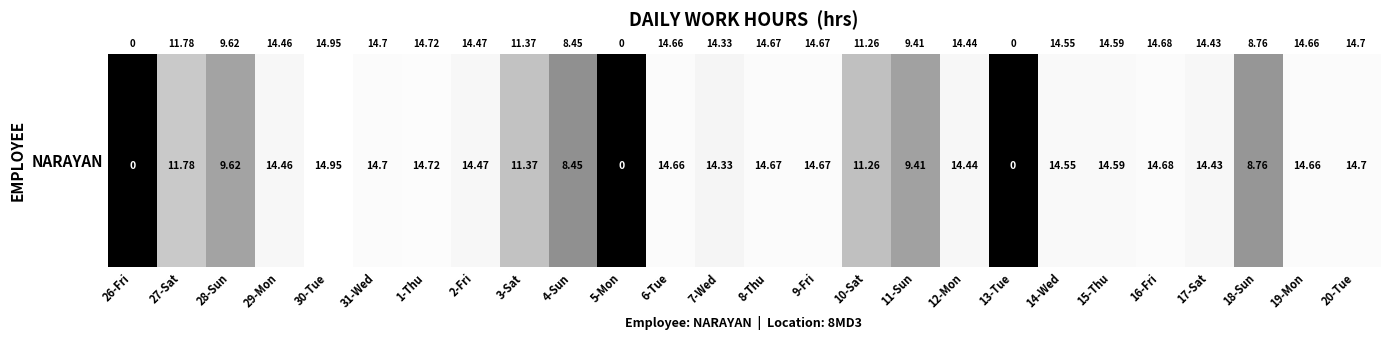

Reading left to right, list all the values displayed in this chart.

0.0	11.8	9.6	14.5	14.9	14.7	14.7	14.5	11.4	8.4	0.0	14.7	14.3	14.7	14.7	11.3	9.4	14.4	0.0	14.6	14.6	14.7	14.4	8.8	14.7	14.7